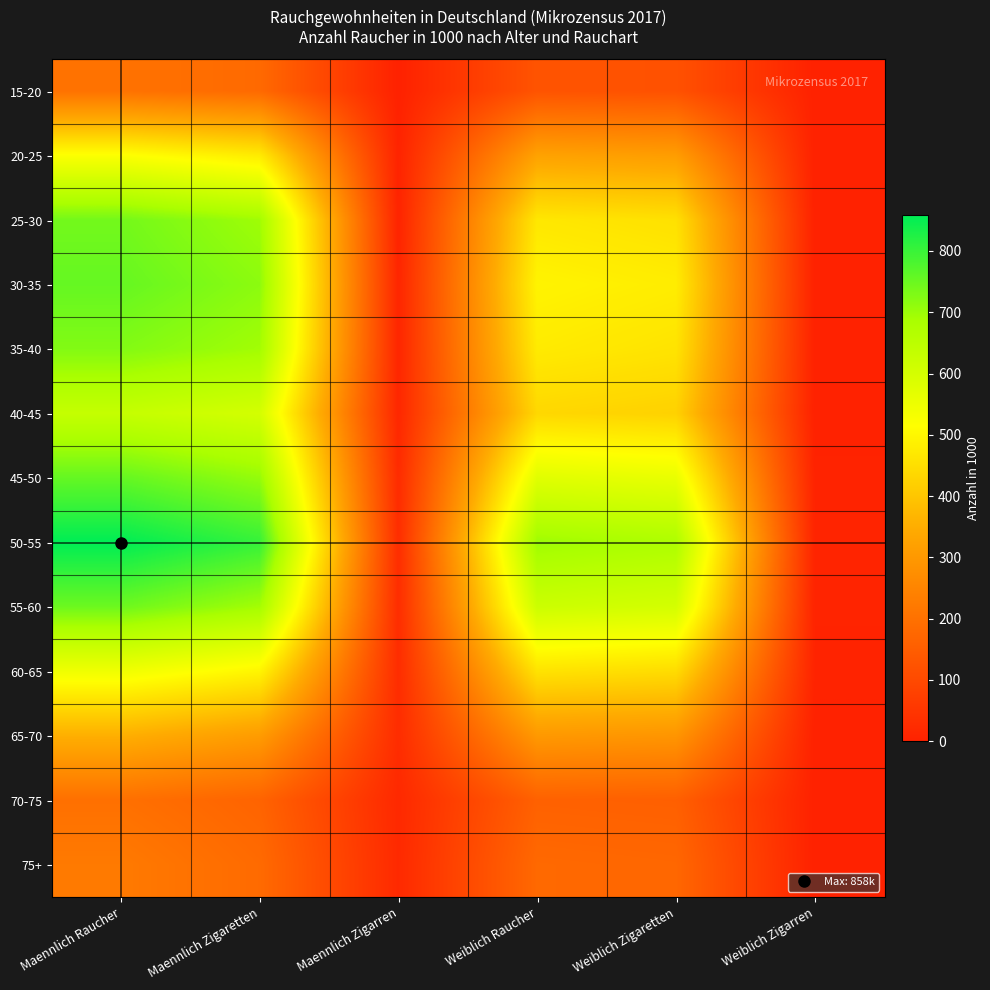

At which category does the chart reach its peak across all series?

Maennlich Raucher